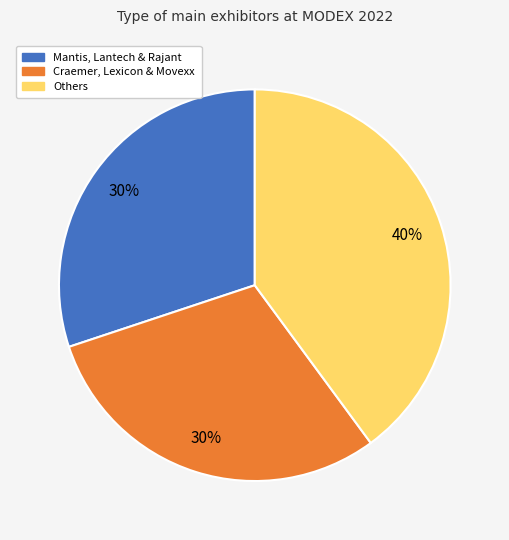

How many slices are in this pie chart?

3